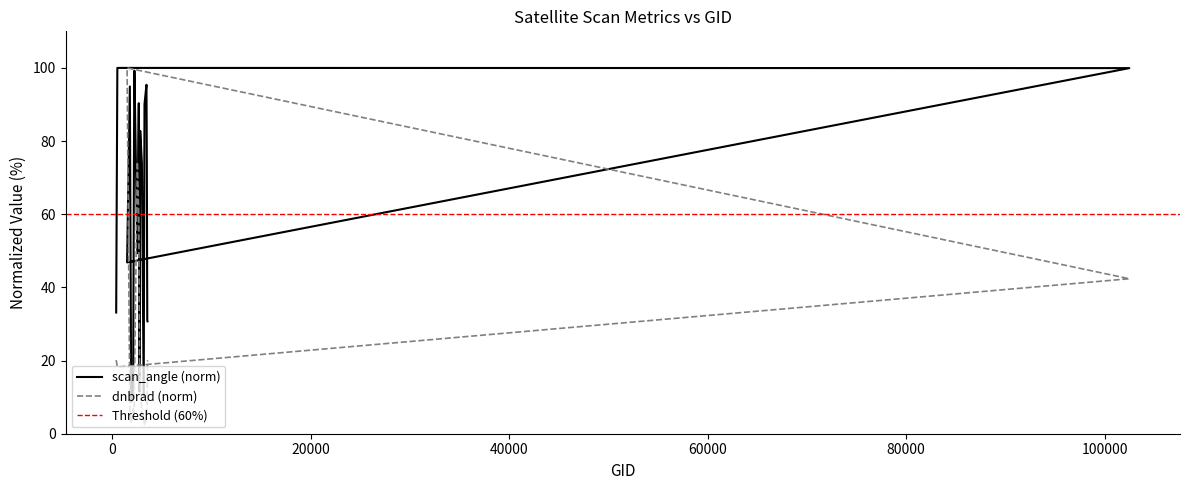

How many interior local valleys does the scan_angle series have?

5